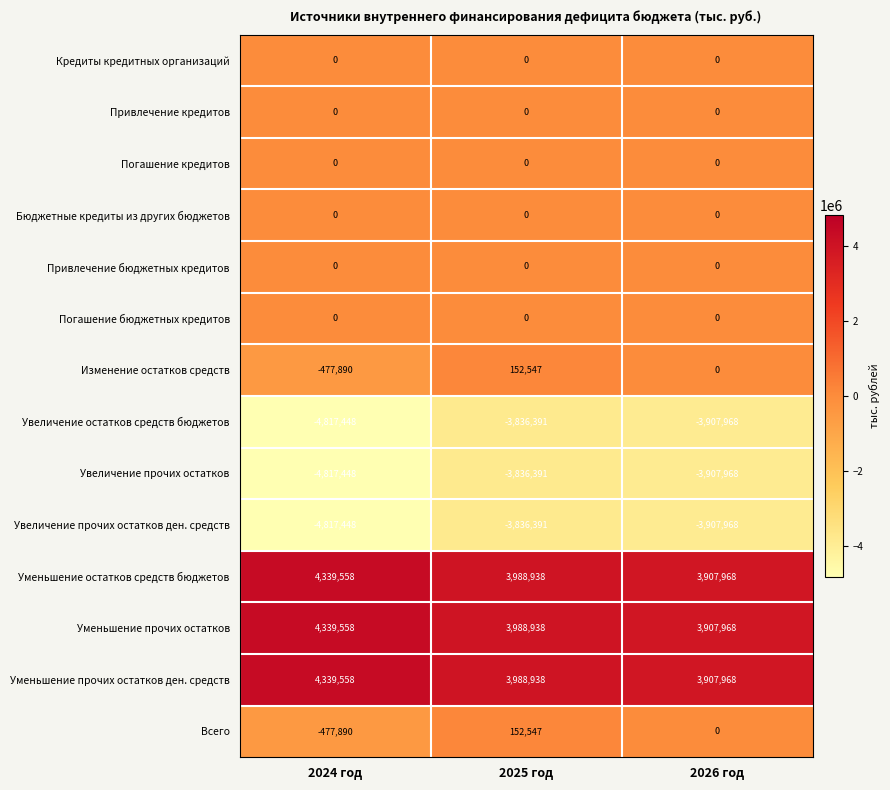

At how many categories does at least one series exceed 3895946?

3